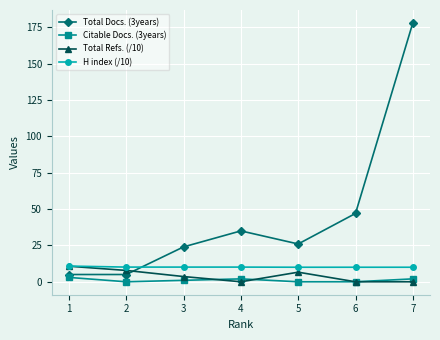

True or false: H index (/10) and Citable Docs. (3years) intersect in this chart.

False